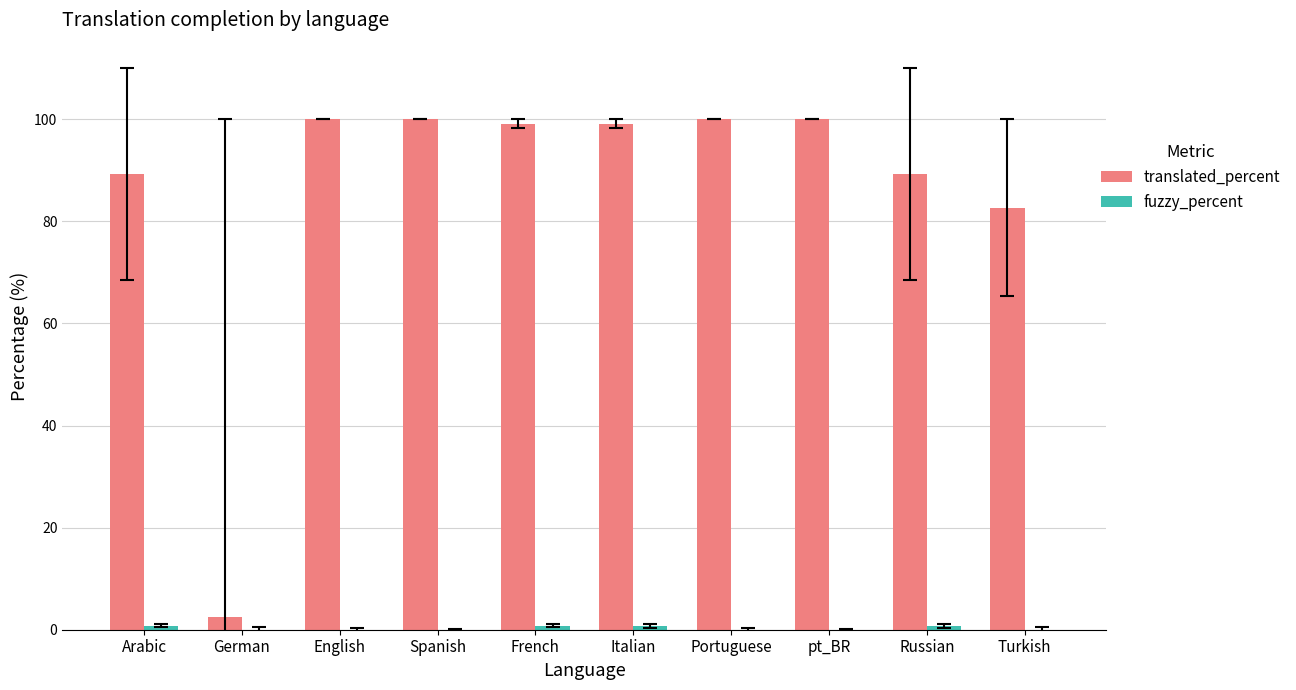

What is the sum of all translated_percent values?

861.9